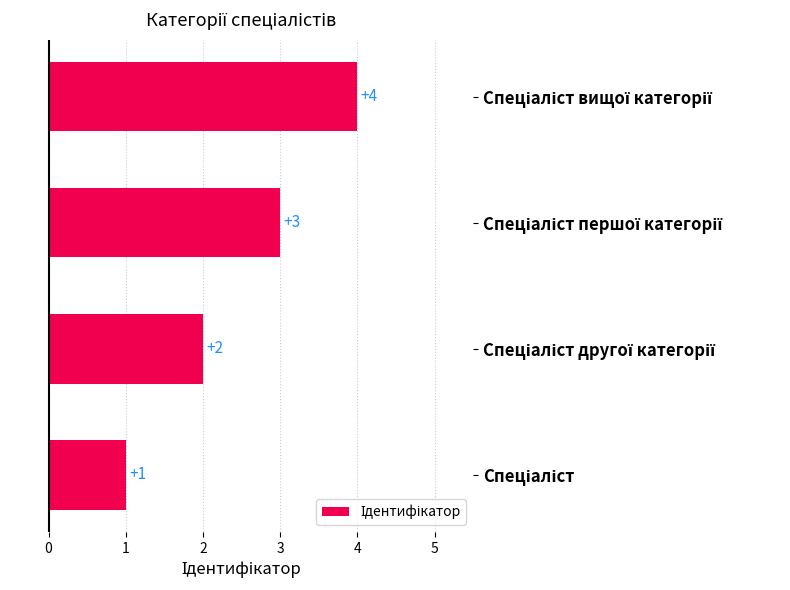

Are the bars grouped side by side (vs. stacked)?

No